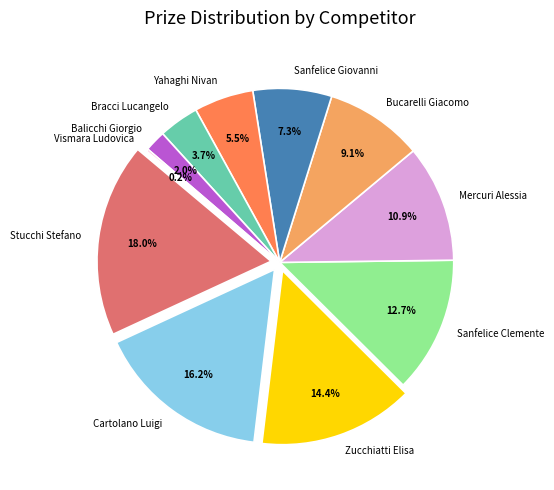

Is it true that Bucarelli Giacomo is 9% of the pie?

True